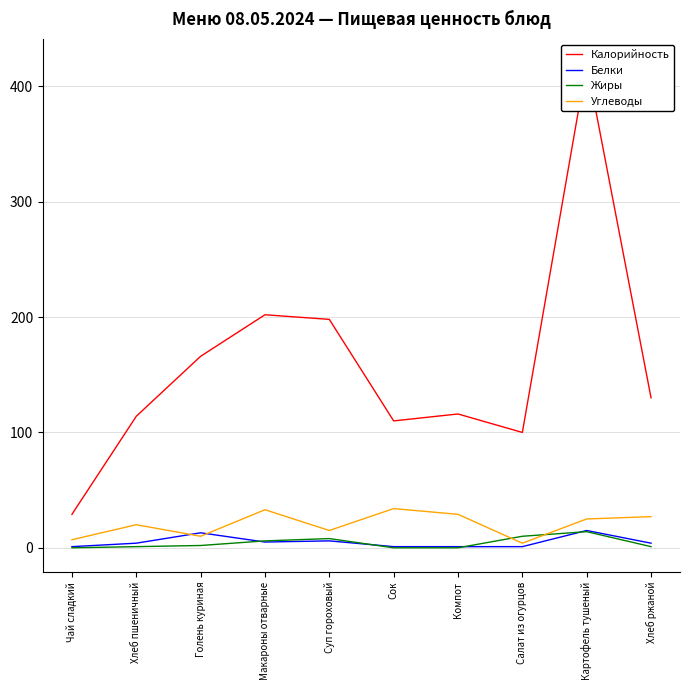

How many lines are shown in the chart?

4